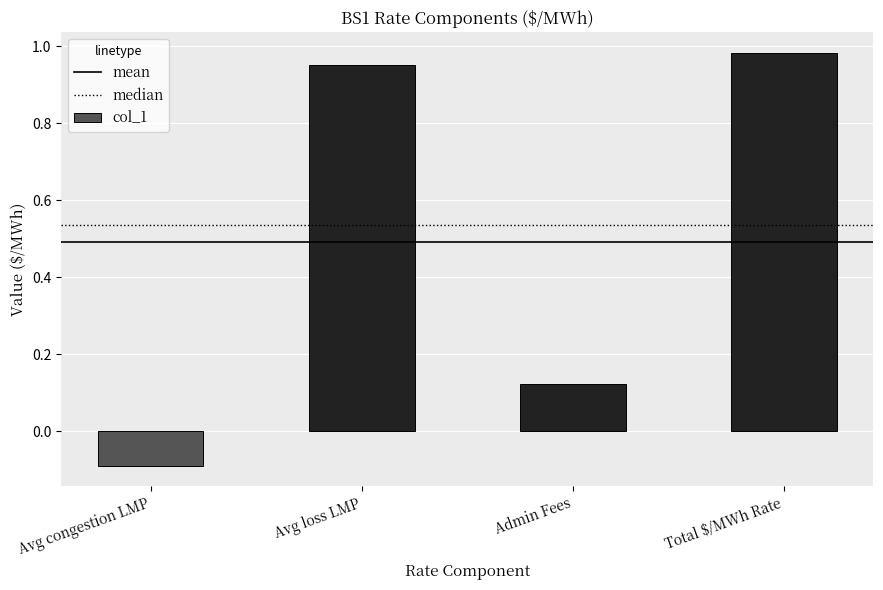

How many positive values are there?

3